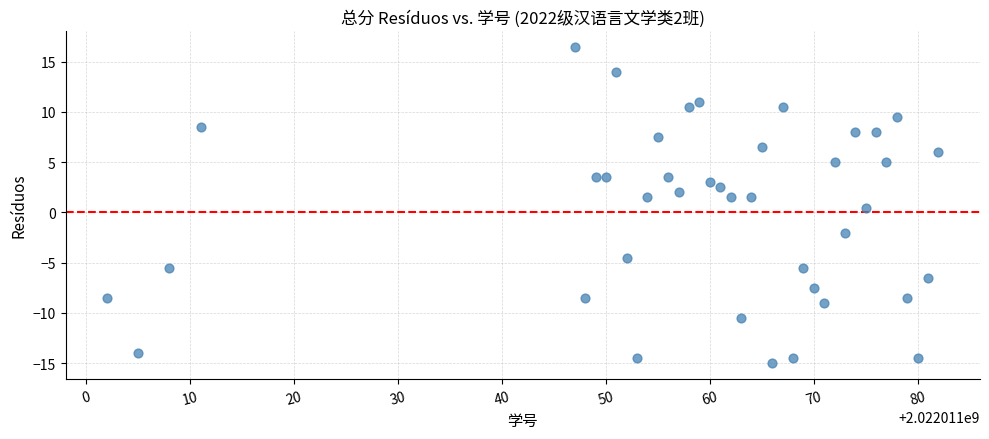

What is the range of Y values (max minus min)?

31.5